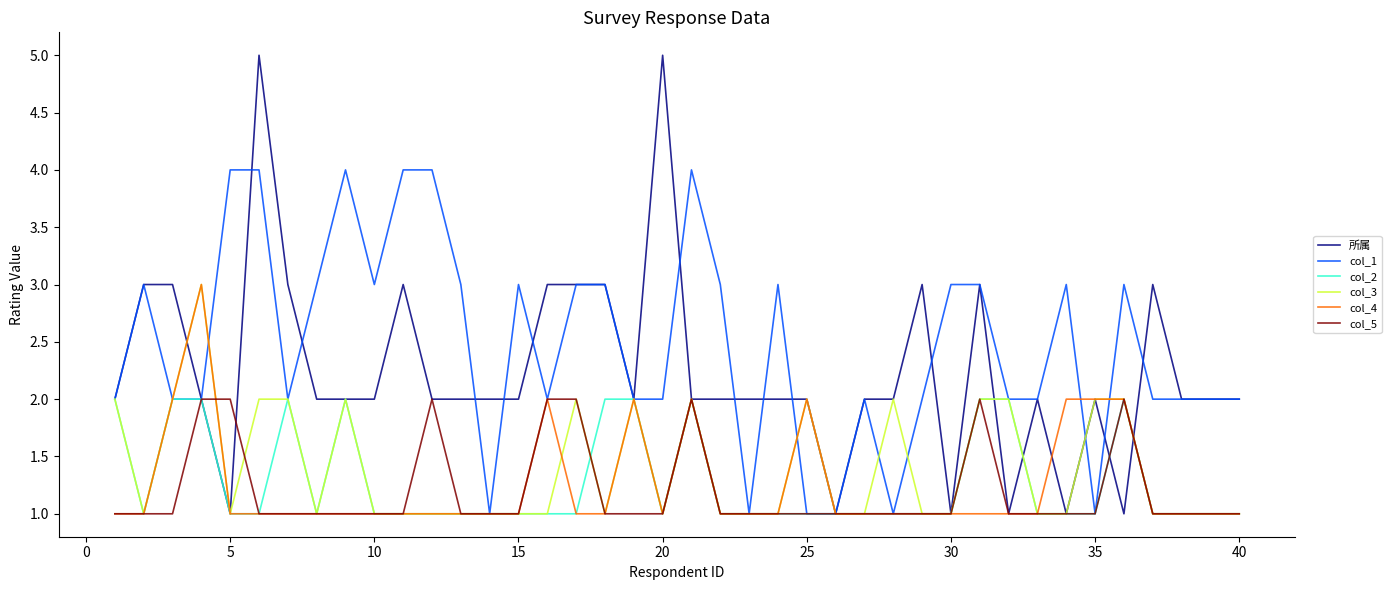

Which series has the widest spread of values?

所属